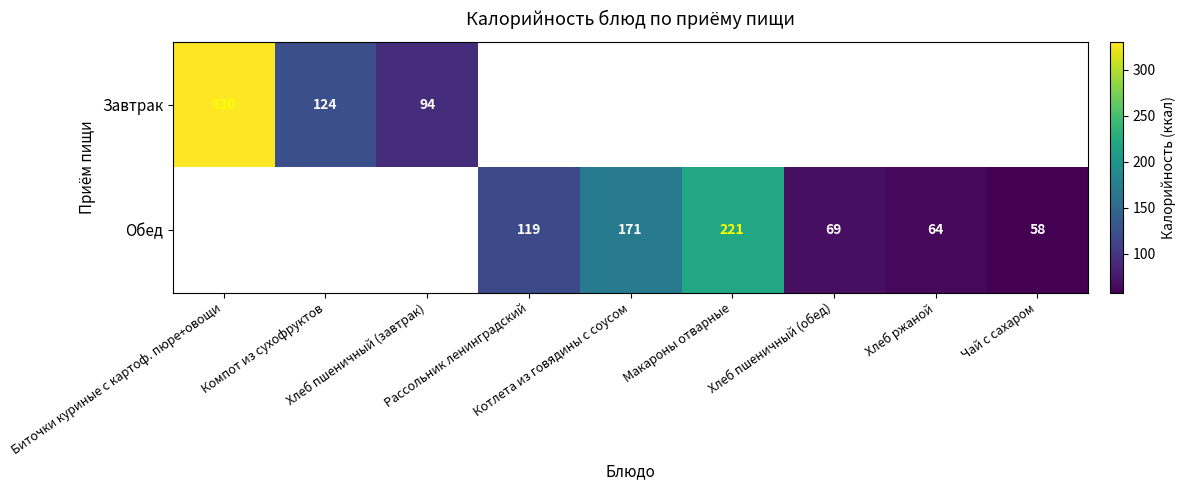

What is the minimum value for Завтрак?

94.0